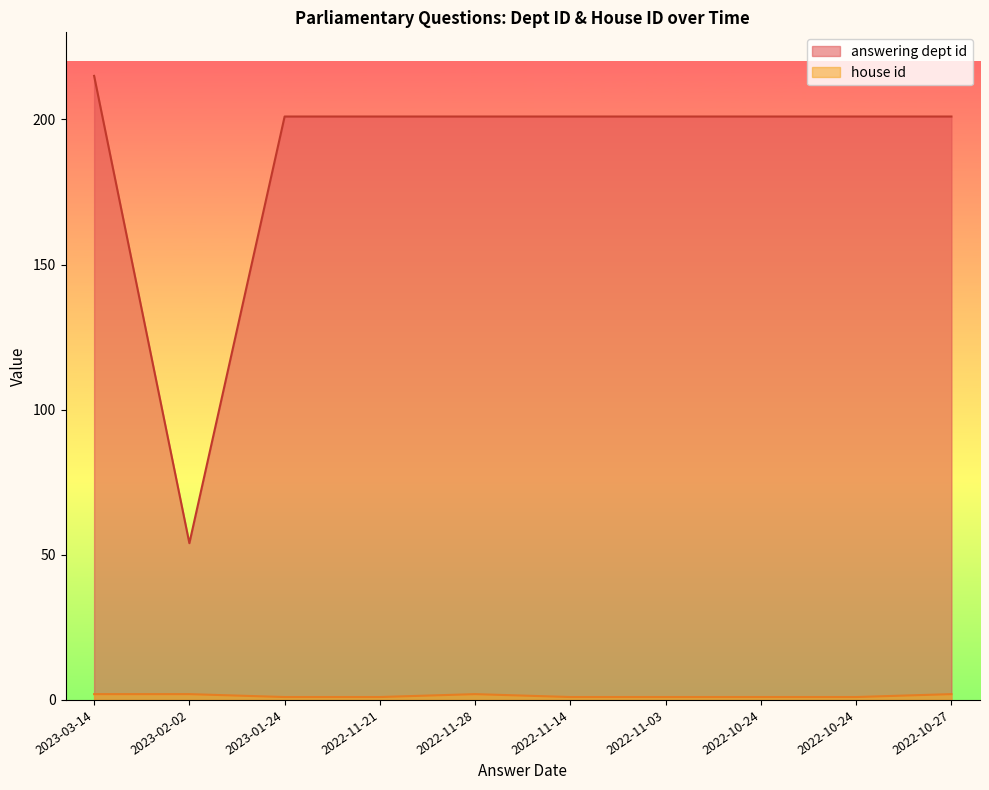

What is the minimum value shown in the chart?

1